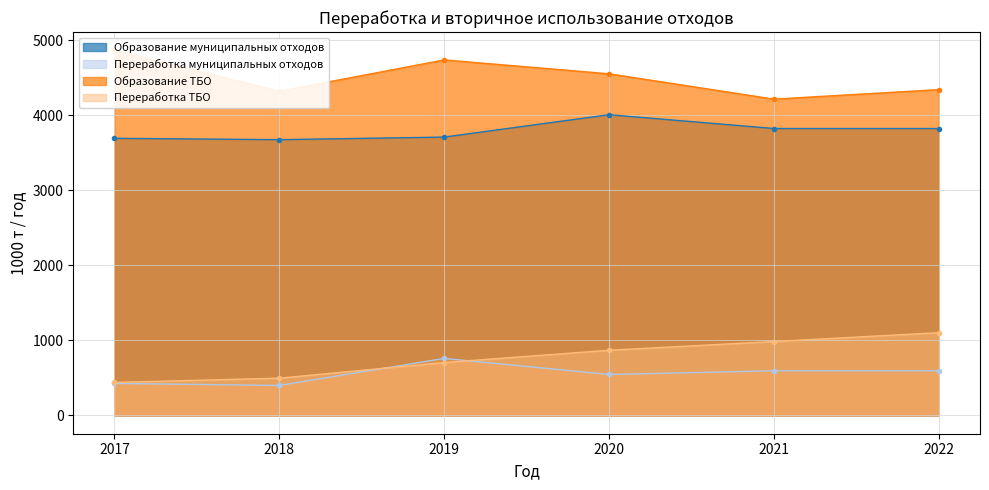

True or false: Переработка муниципальных отходов and Образование муниципальных отходов intersect in this chart.

False